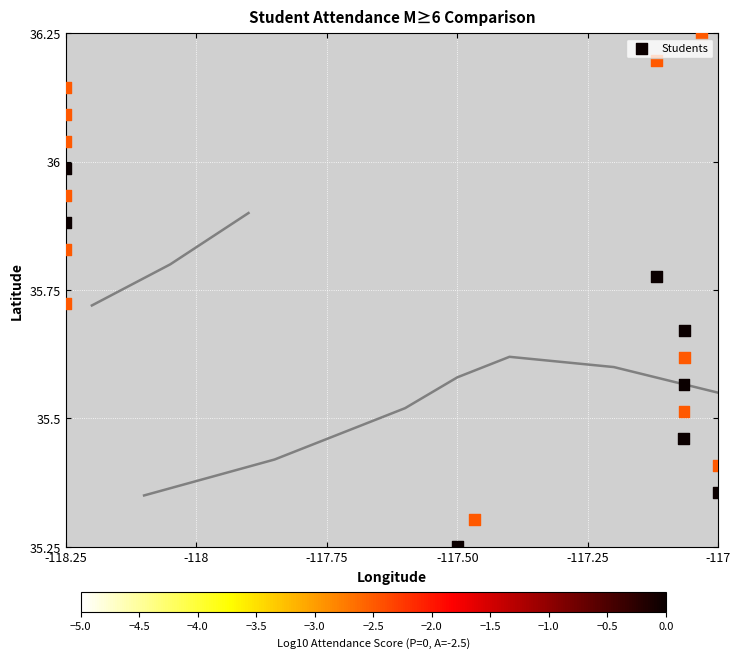

What is the range of X values (max minus min)?

1.2